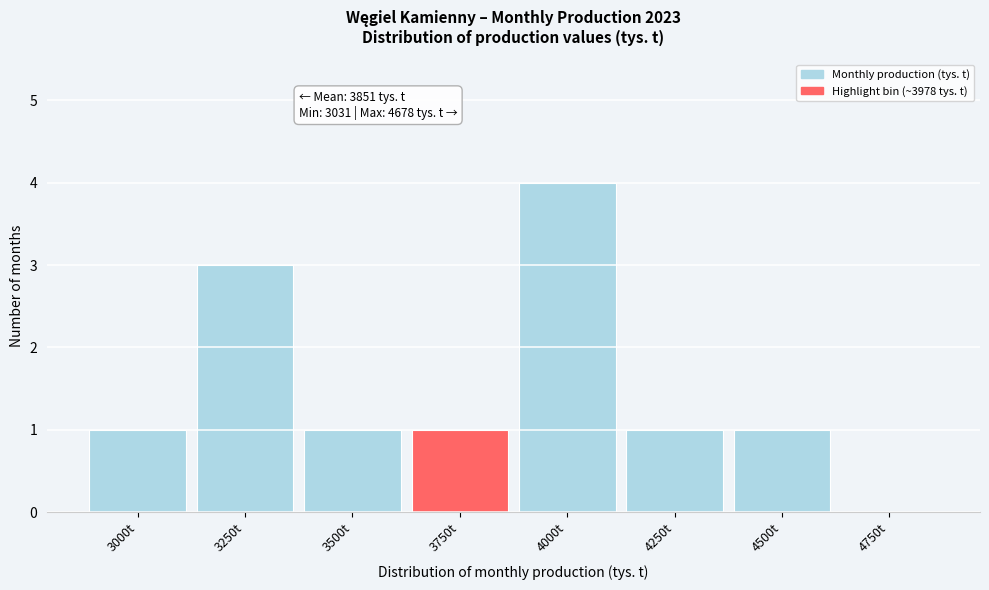

Reading left to right, extract all data points from this chart.

3000t=1	3250t=3	3500t=1	3750t=1	4000t=4	4250t=1	4500t=1	4750t=0